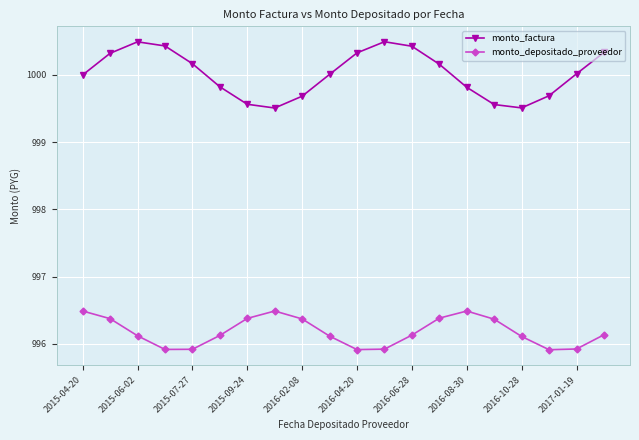

How many interior local valleys does the monto_depositado_proveedor series have?

3